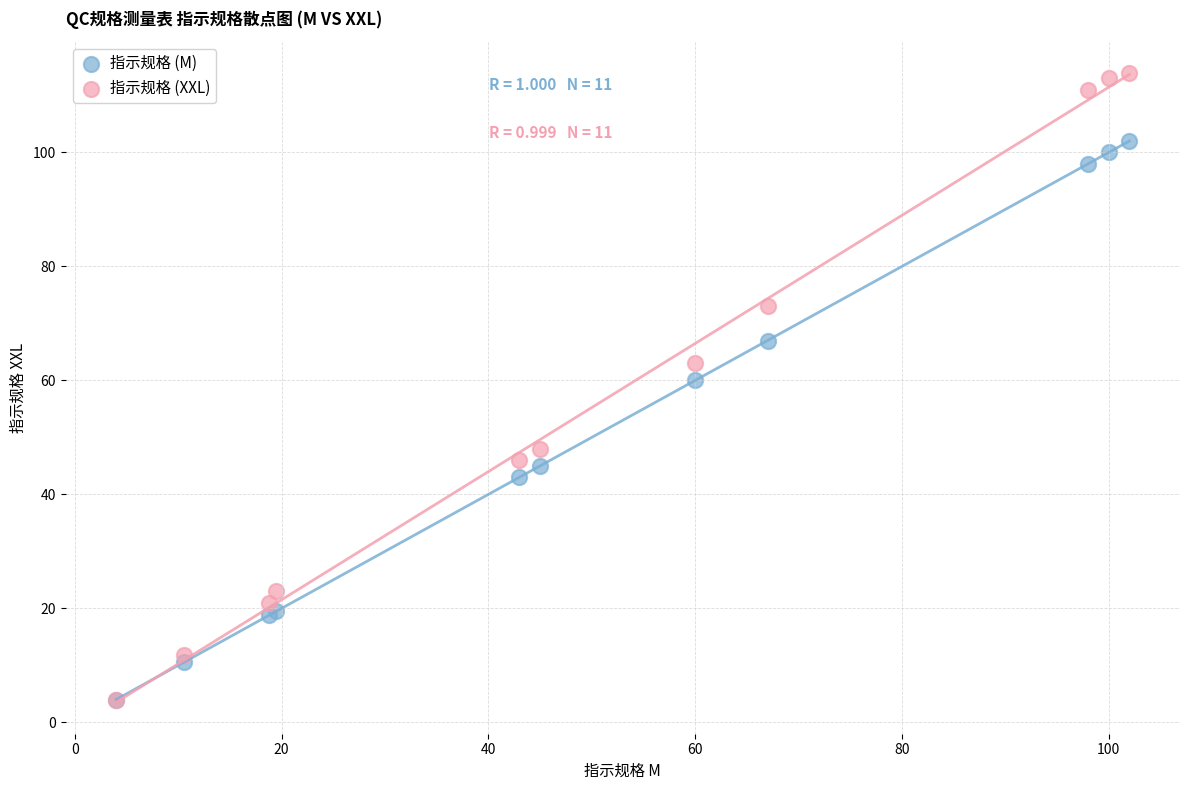

In the 指示规格 (M) series, what Y value is closest to 53?

60.0